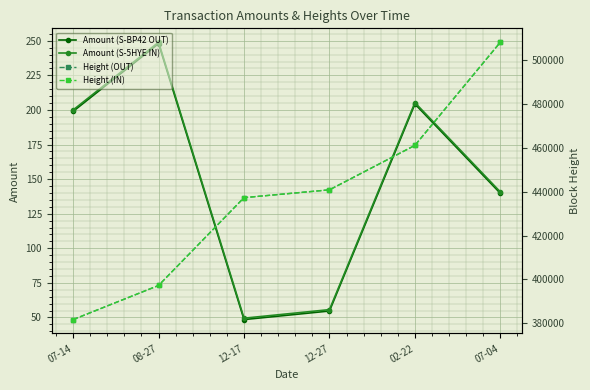

At which category does Amount (S-BP42 OUT) reach its first local peak?

08-27